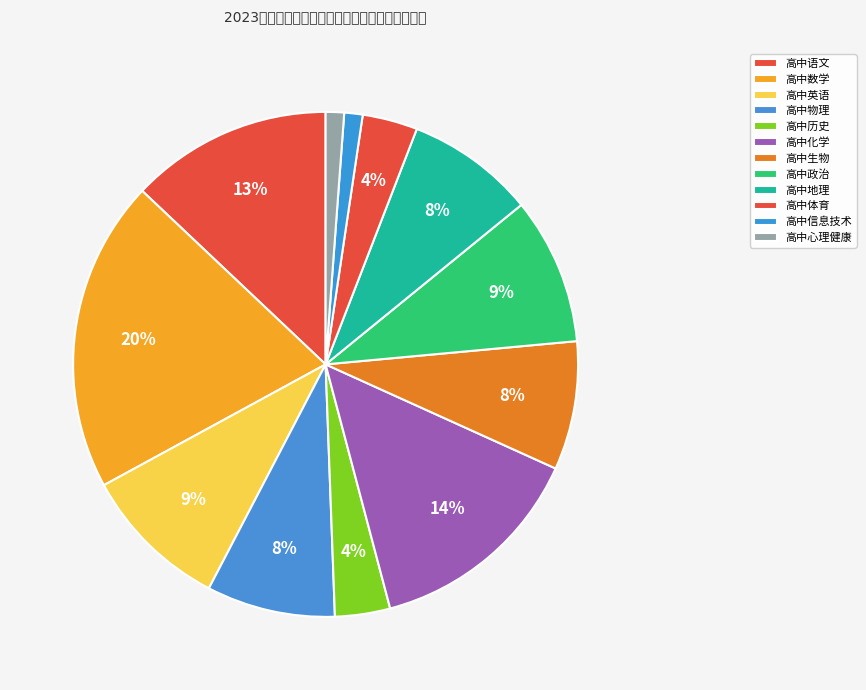

Rank the categories by value from lowest to highest.

高中信息技术, 高中心理健康, 高中历史, 高中体育, 高中物理, 高中生物, 高中地理, 高中英语, 高中政治, 高中语文, 高中化学, 高中数学